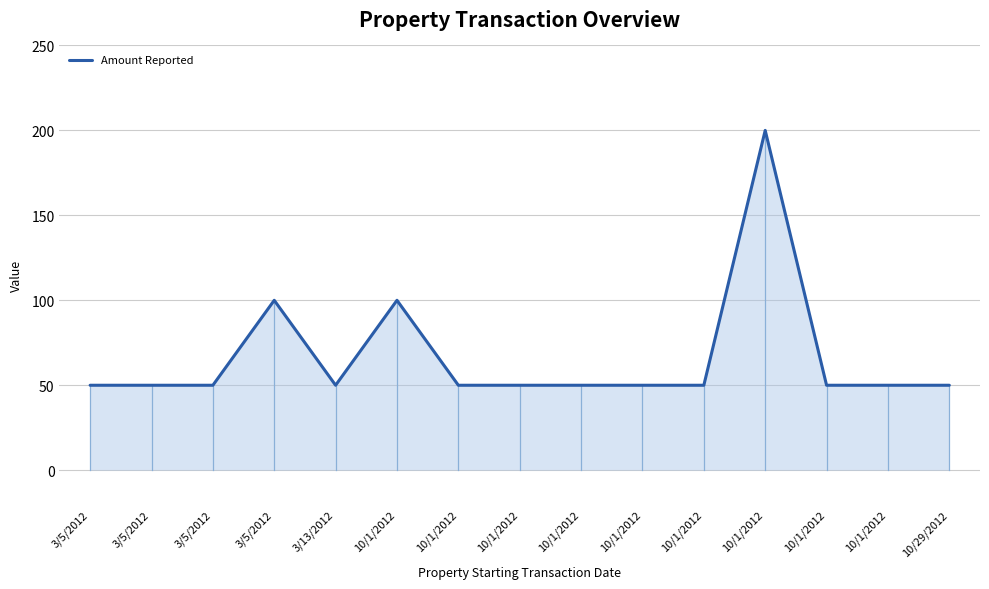

Which category has the highest value across all series?

10/1/2012